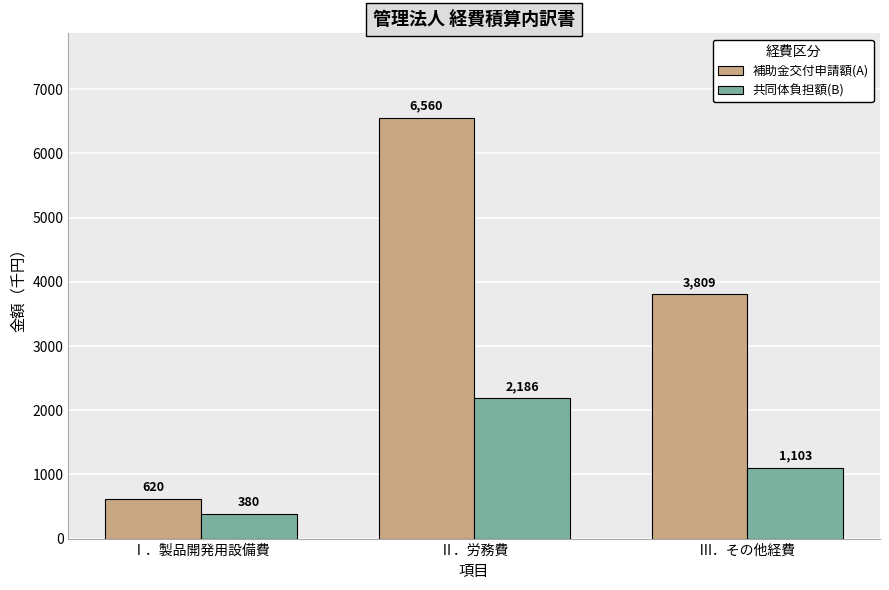

Where is 補助金交付申請額(A) nearest to the value 3590?

Ⅲ．その他経費